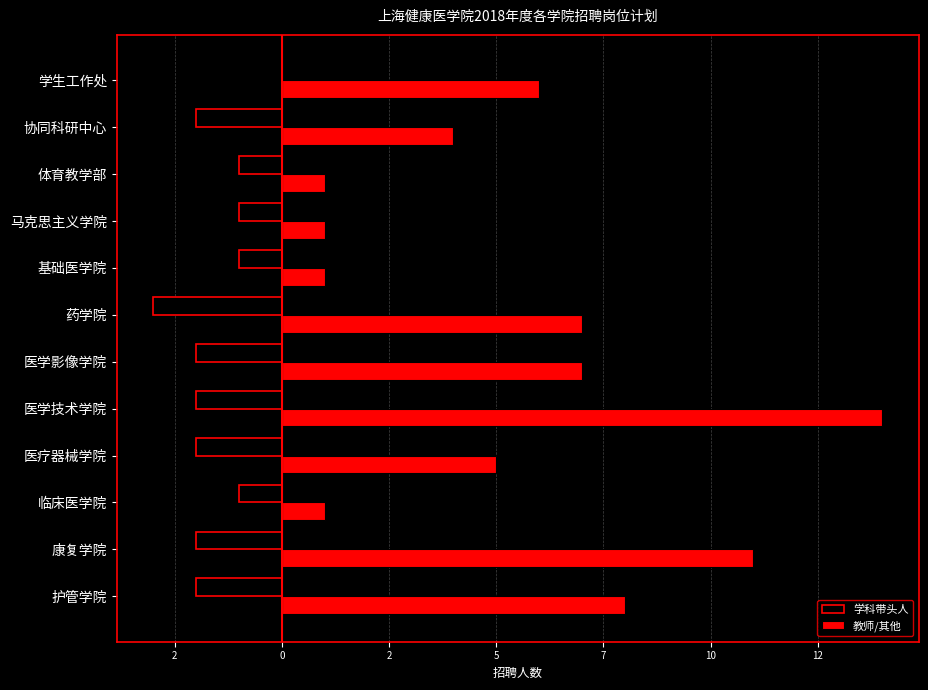

What are all the series names shown in the legend?

学科带头人, 教师/其他